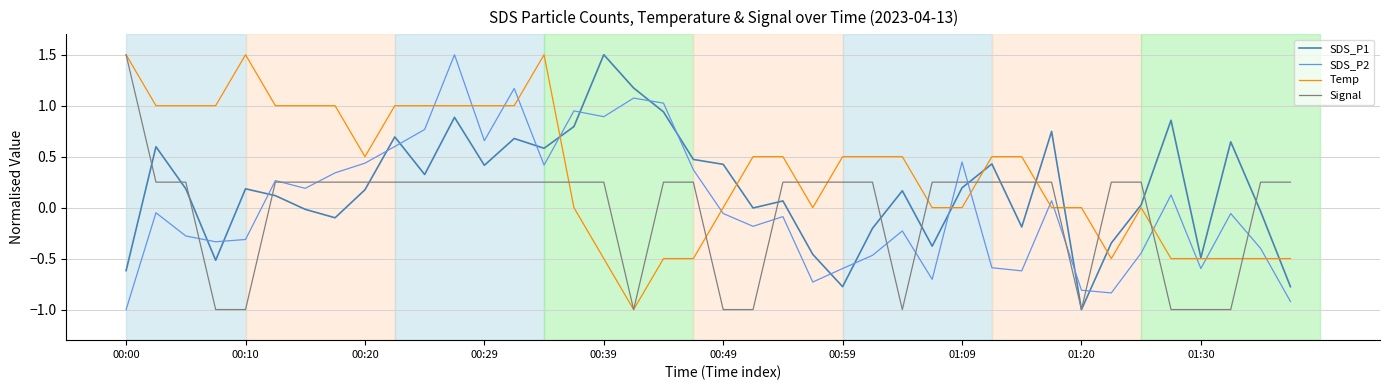

What is the difference between the maximum and second lowest values in the SDS_P2 series?

2.4